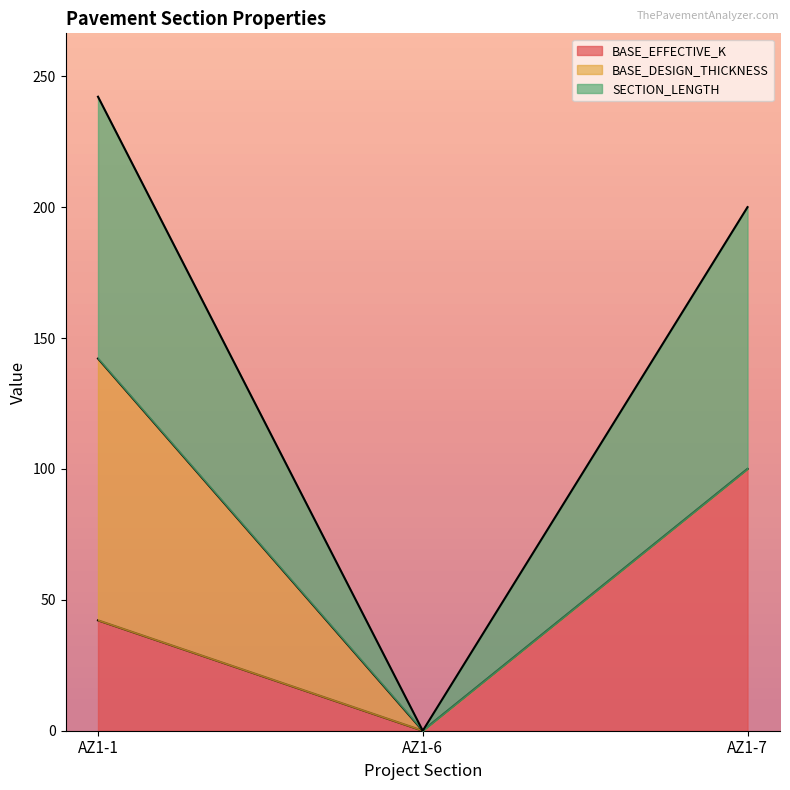

Reading left to right, list the values for the BASE_EFFECTIVE_K series.

AZ1-1=42.2	AZ1-6=0.0	AZ1-7=100.0